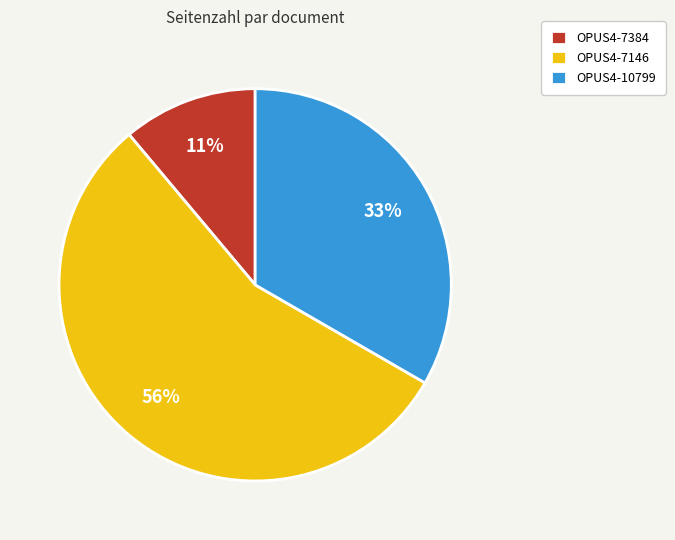

Do OPUS4-7384 and OPUS4-7146 together represent more than half of the pie?

Yes